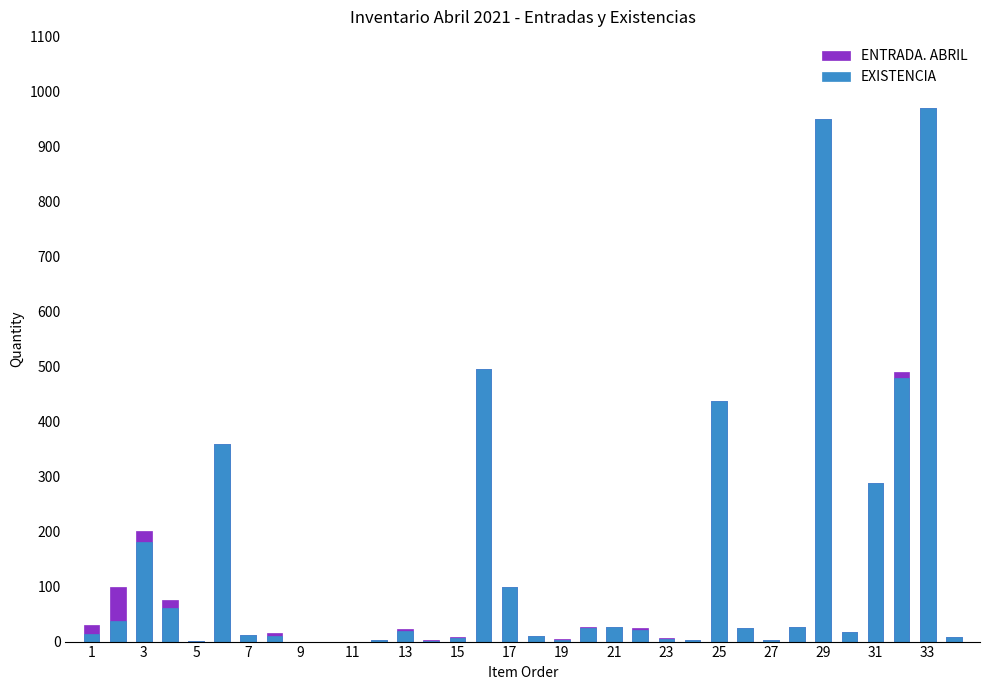

Which series changed the most between 17 and 19?

EXISTENCIA